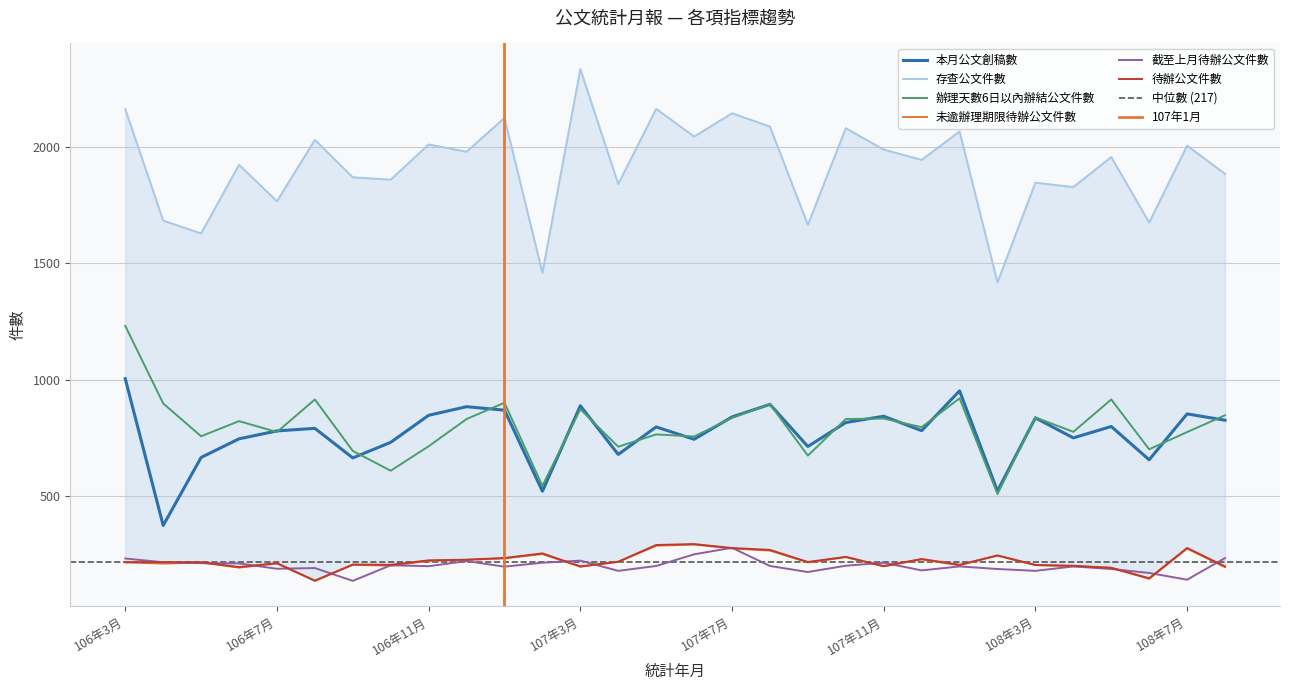

What is the total value across all series at 107年1月?

4564